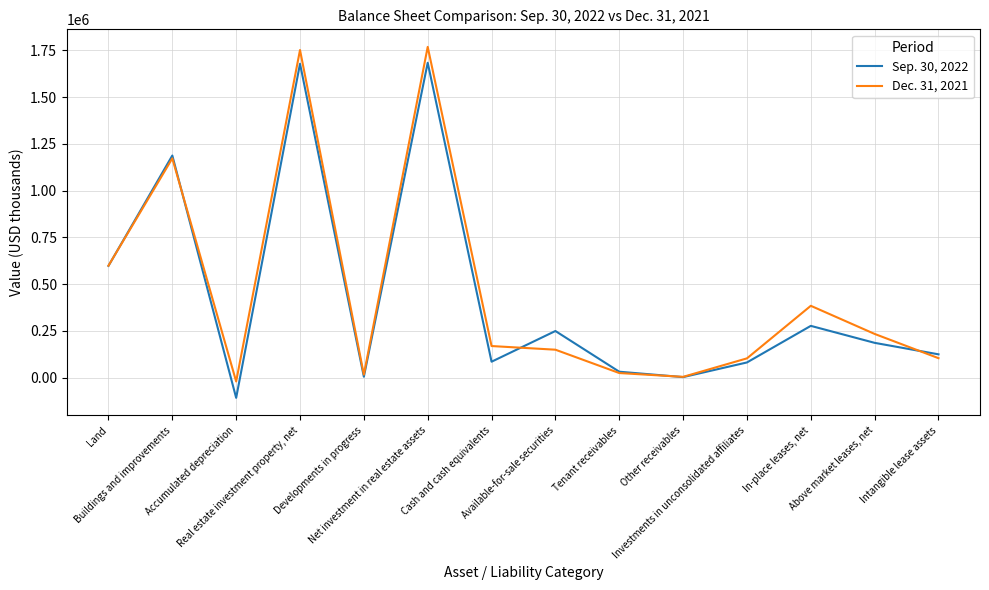

What is the sum of all Dec. 31, 2021 values?

6467544